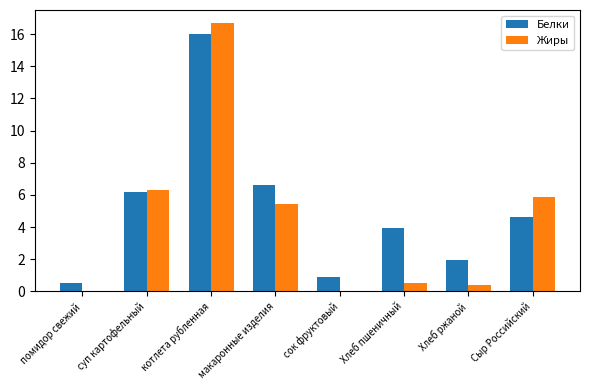

Which series changed the most between помидор свежий and макаронные изделия?

Белки